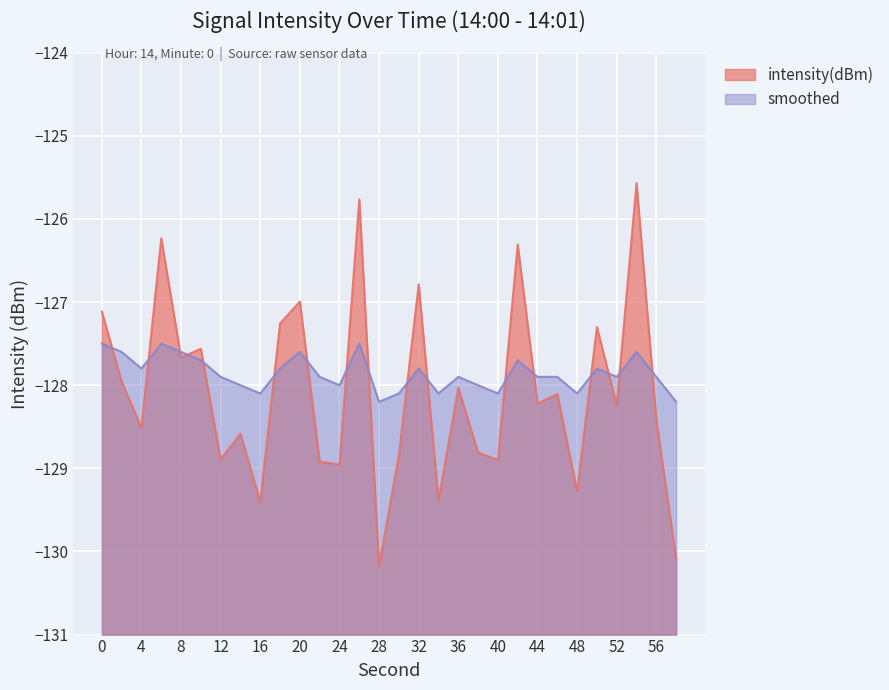

Read the smoothed value at 0.

-127.5